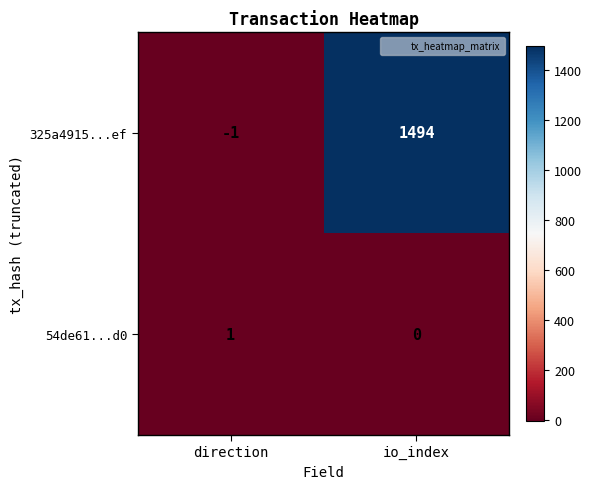

What is the spread (max minus min) of values at direction?

2